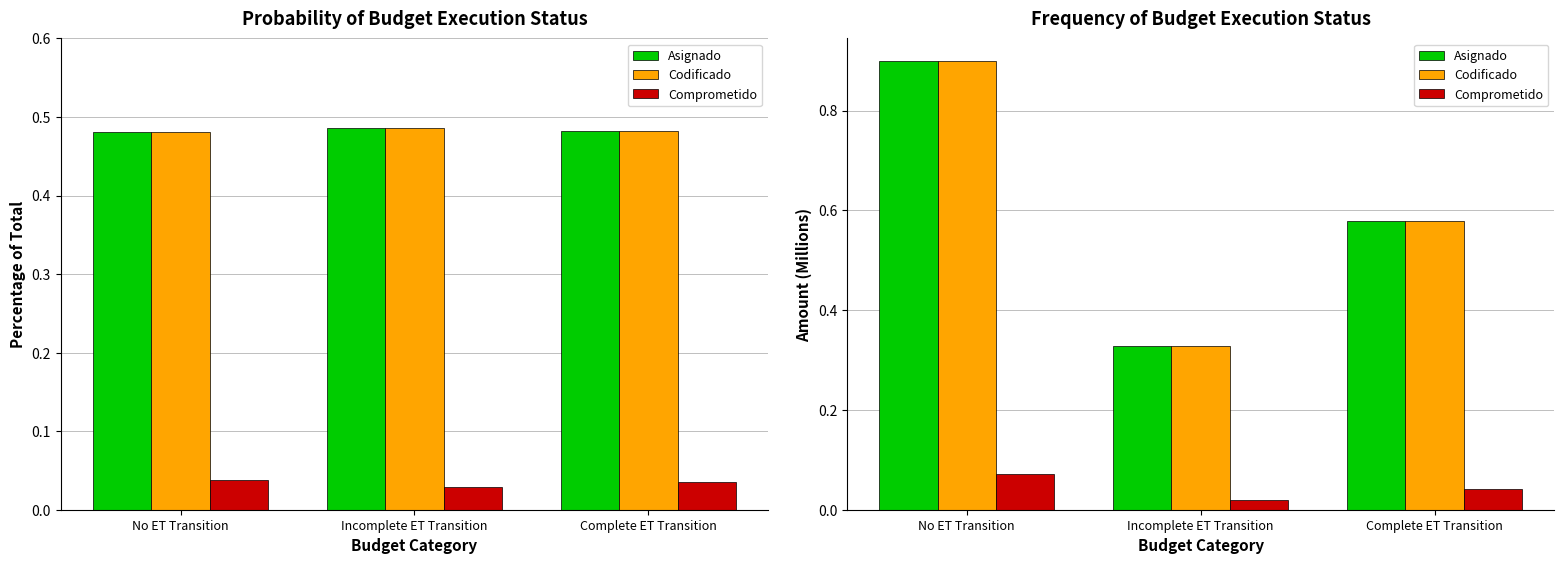

Between Incomplete ET Transition and No ET Transition, which is larger?

No ET Transition